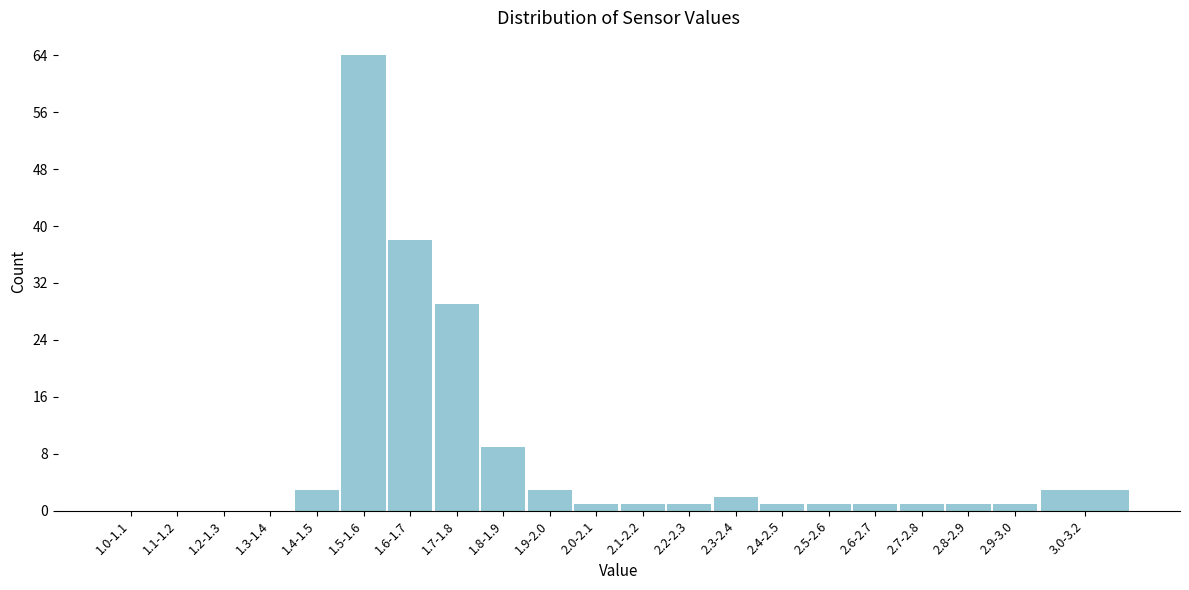

Reading left to right, extract all data points from this chart.

1.0-1.1=0	1.1-1.2=0	1.2-1.3=0	1.3-1.4=0	1.4-1.5=3	1.5-1.6=64	1.6-1.7=38	1.7-1.8=29	1.8-1.9=9	1.9-2.0=3	2.0-2.1=1	2.1-2.2=1	2.2-2.3=1	2.3-2.4=2	2.4-2.5=1	2.5-2.6=1	2.6-2.7=1	2.7-2.8=1	2.8-2.9=1	2.9-3.0=1	3.0-3.2=3